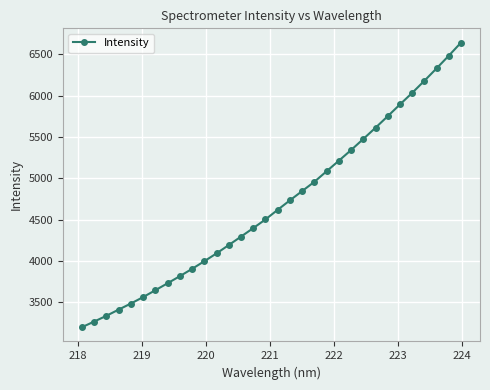

True or false: the data has more than 2 interior local peaks.

False